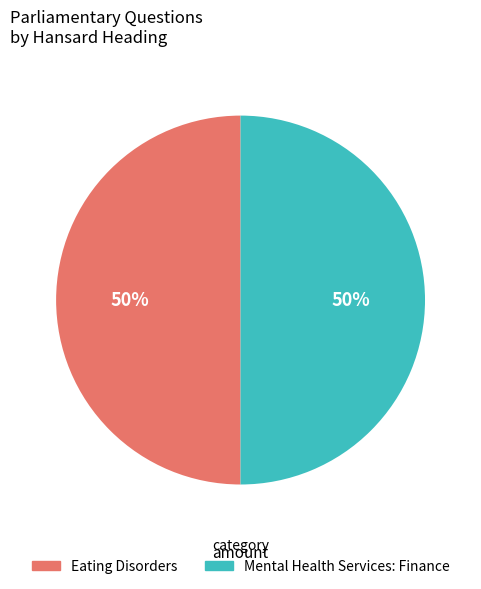

Is it true that Eating Disorders is 50% of the pie?

True